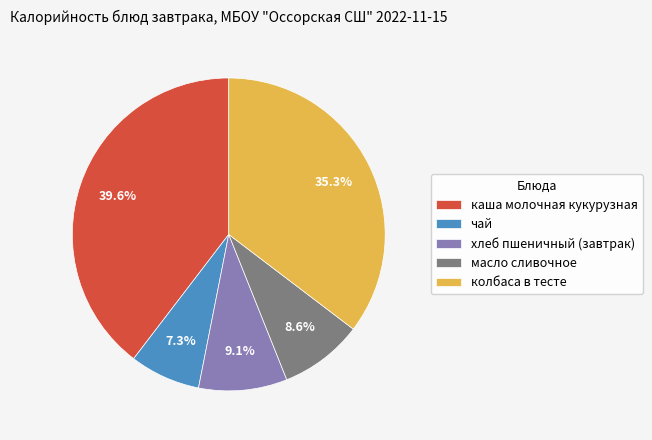

To the nearest percent, what is the difference between the largest and smallest slice percentages?

32%